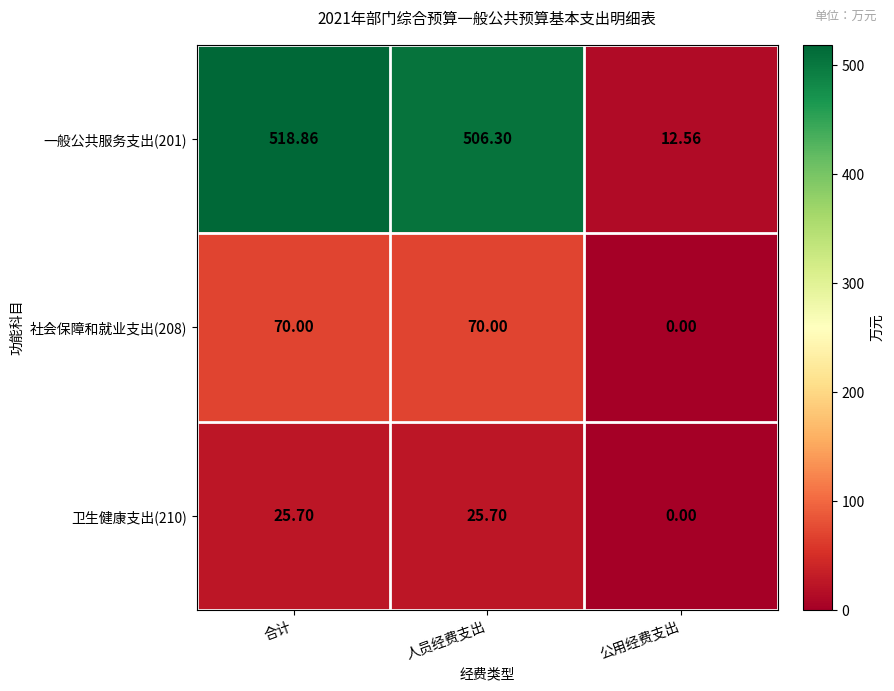

Is the value of 一般公共服务支出(201) at 人员经费支出 greater than the value of 卫生健康支出(210) at 人员经费支出?

Yes